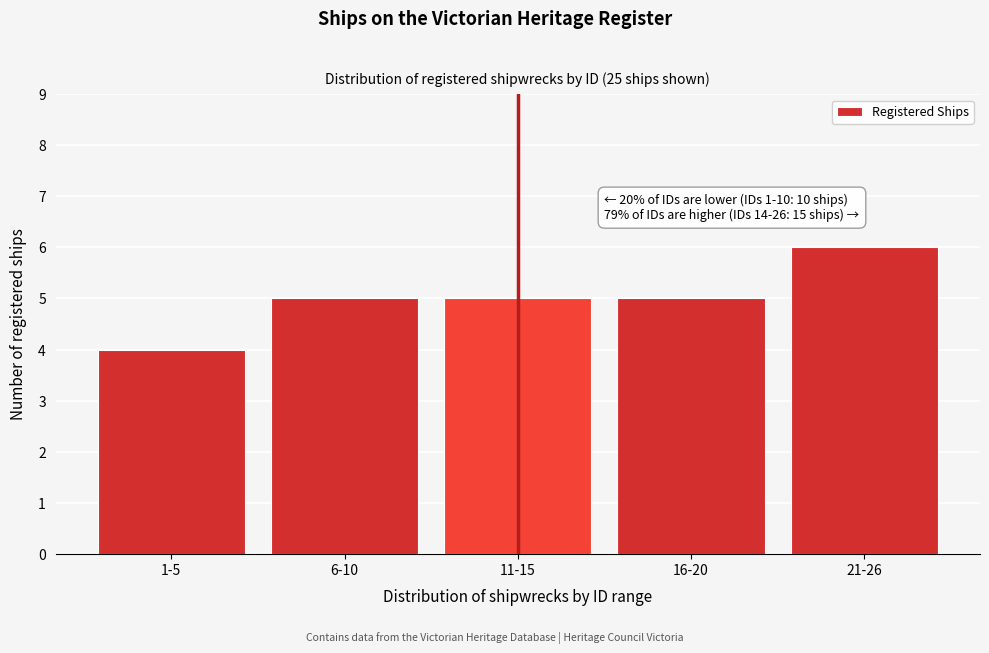

Reading left to right, extract all data points from this chart.

1-5=4	6-10=5	11-15=5	16-20=5	21-26=6